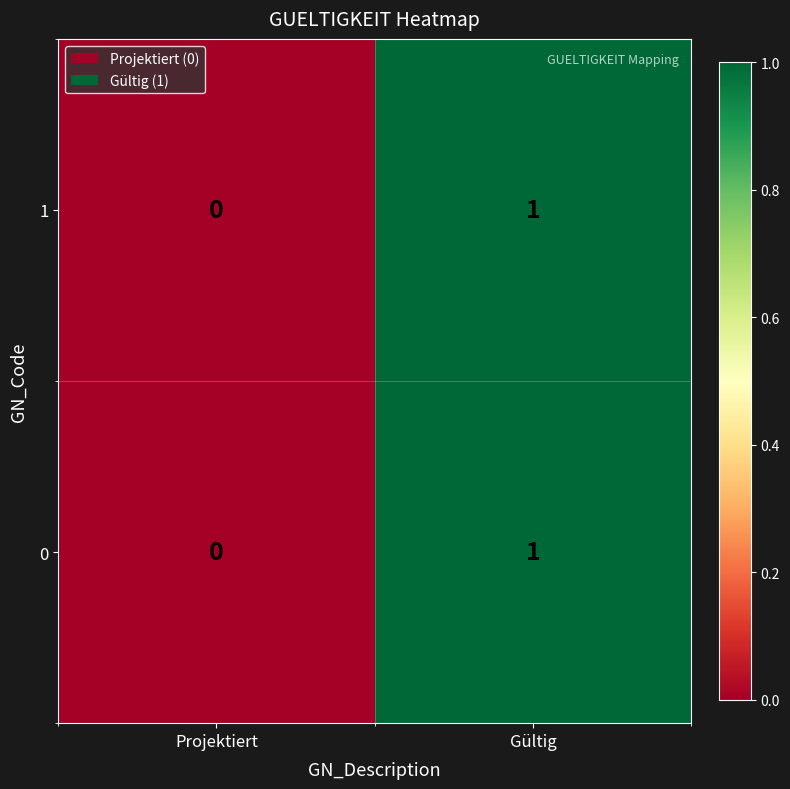

Count the number of data series in this chart.

2